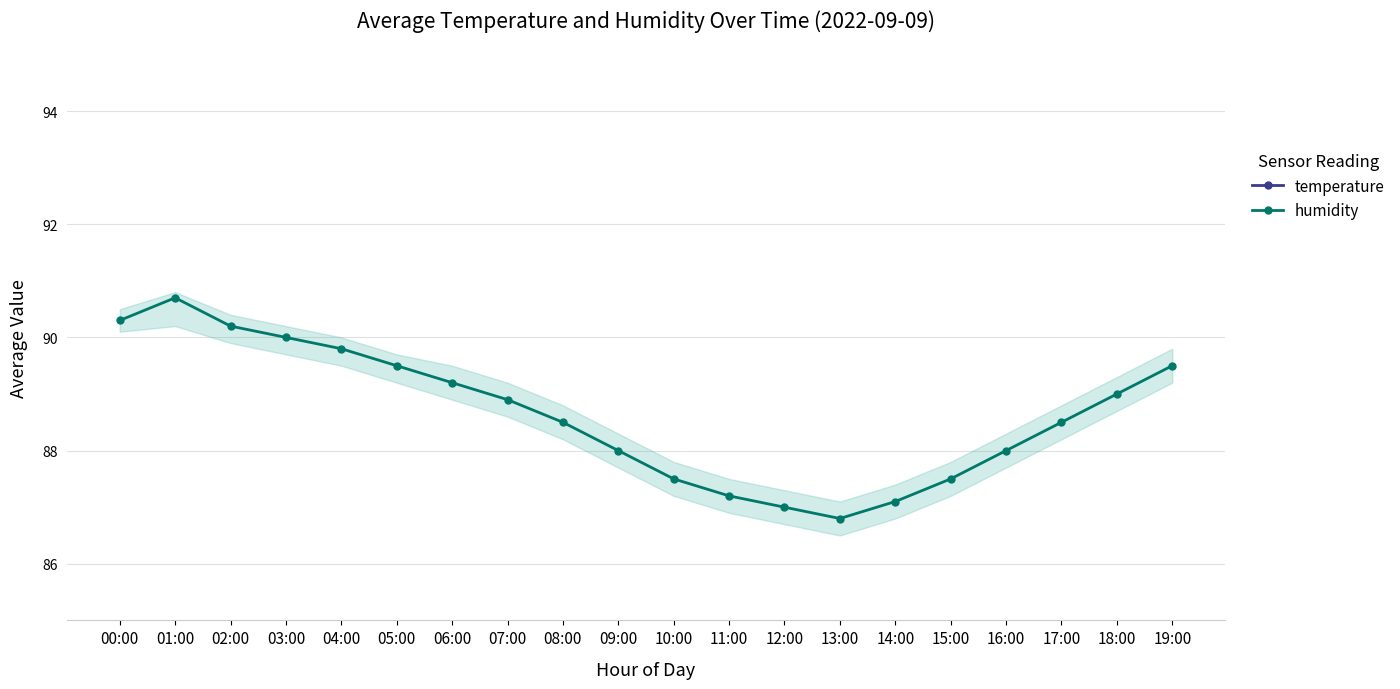

Which series has the widest spread of values?

humidity